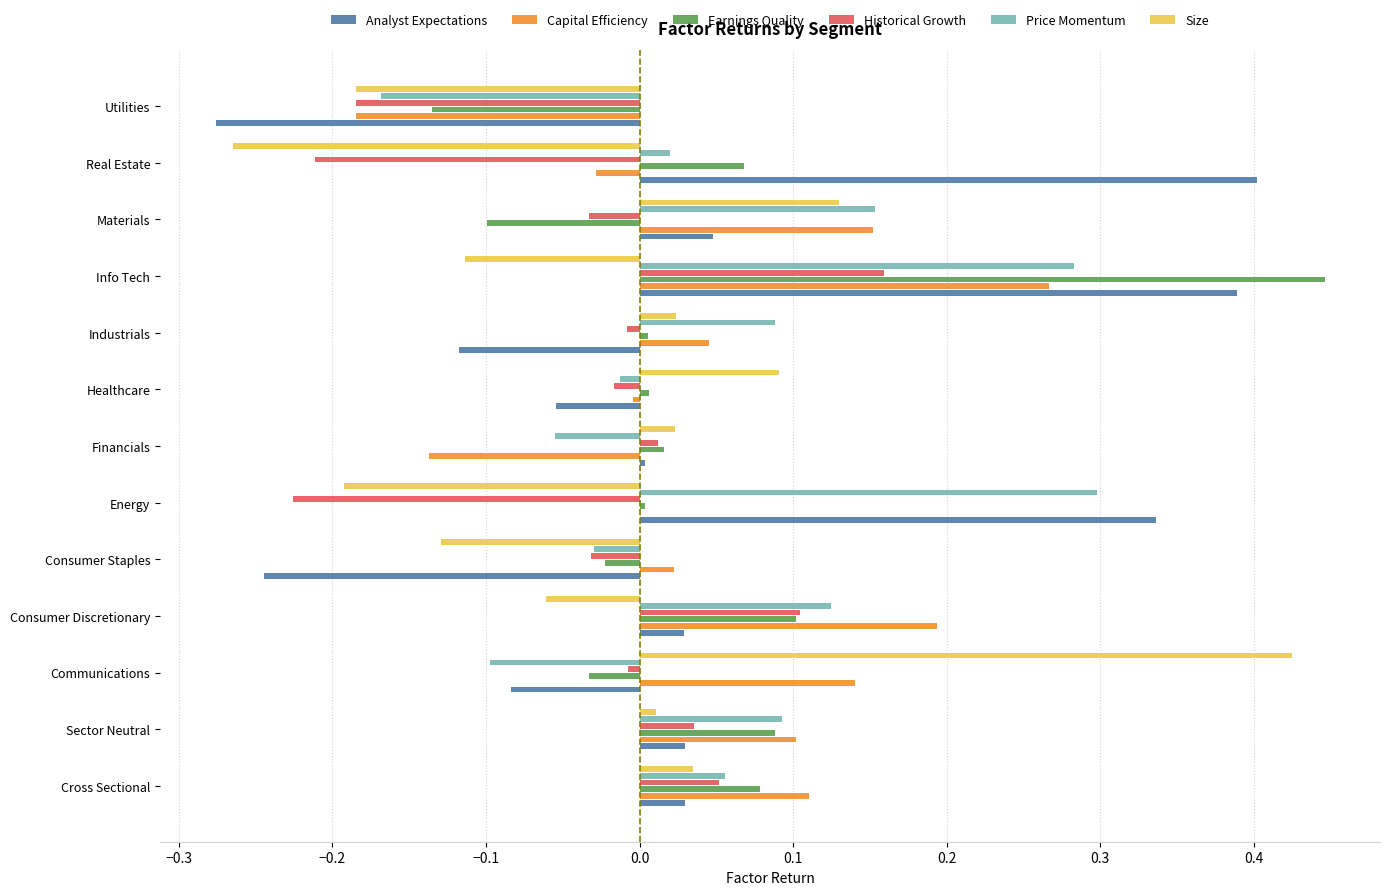

True or false: Analyst Expectations has a value of -0.2 at Industrials.

False